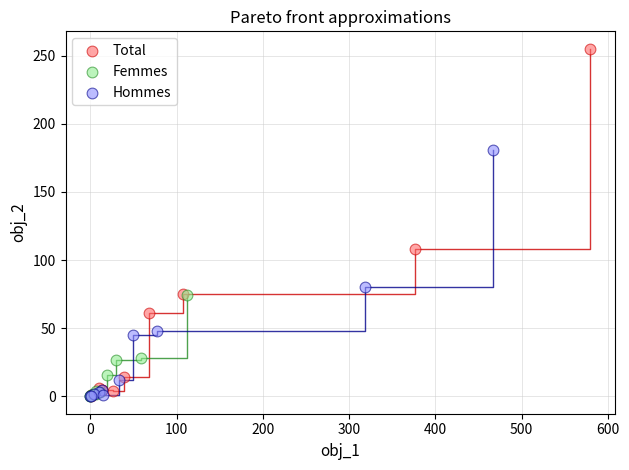

What are all the series names shown in the legend?

Total, Femmes, Hommes